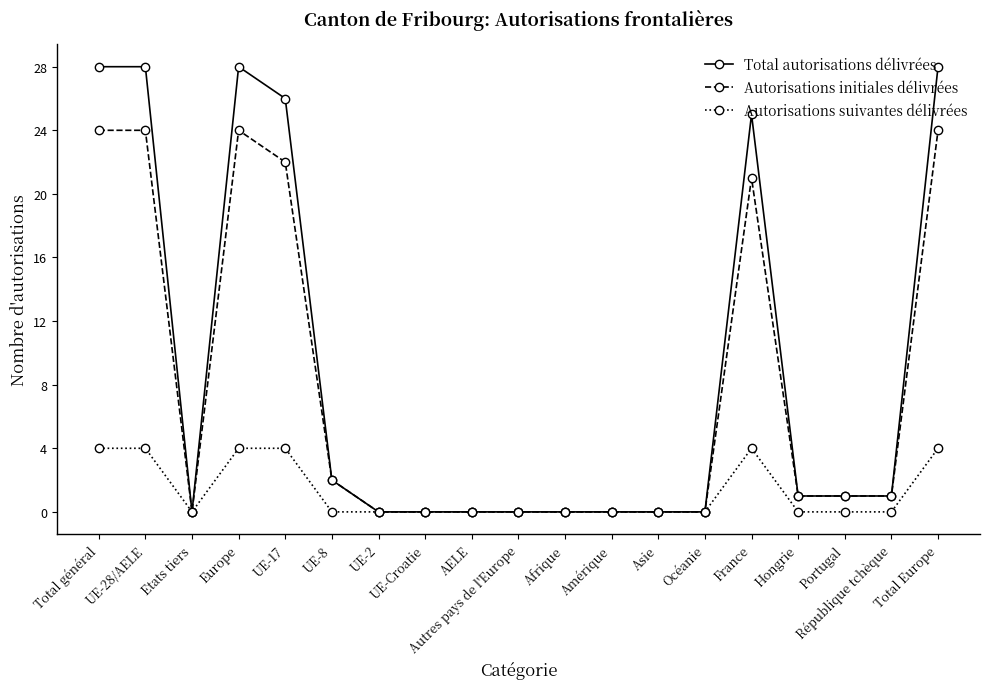

What is the value of the Autorisations suivantes délivrées point at the 19th from the left?

4